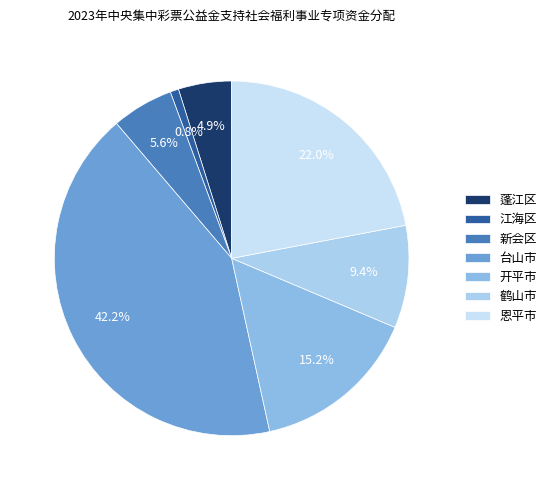

To the nearest percent, what percentage of the pie is 开平市?

15%